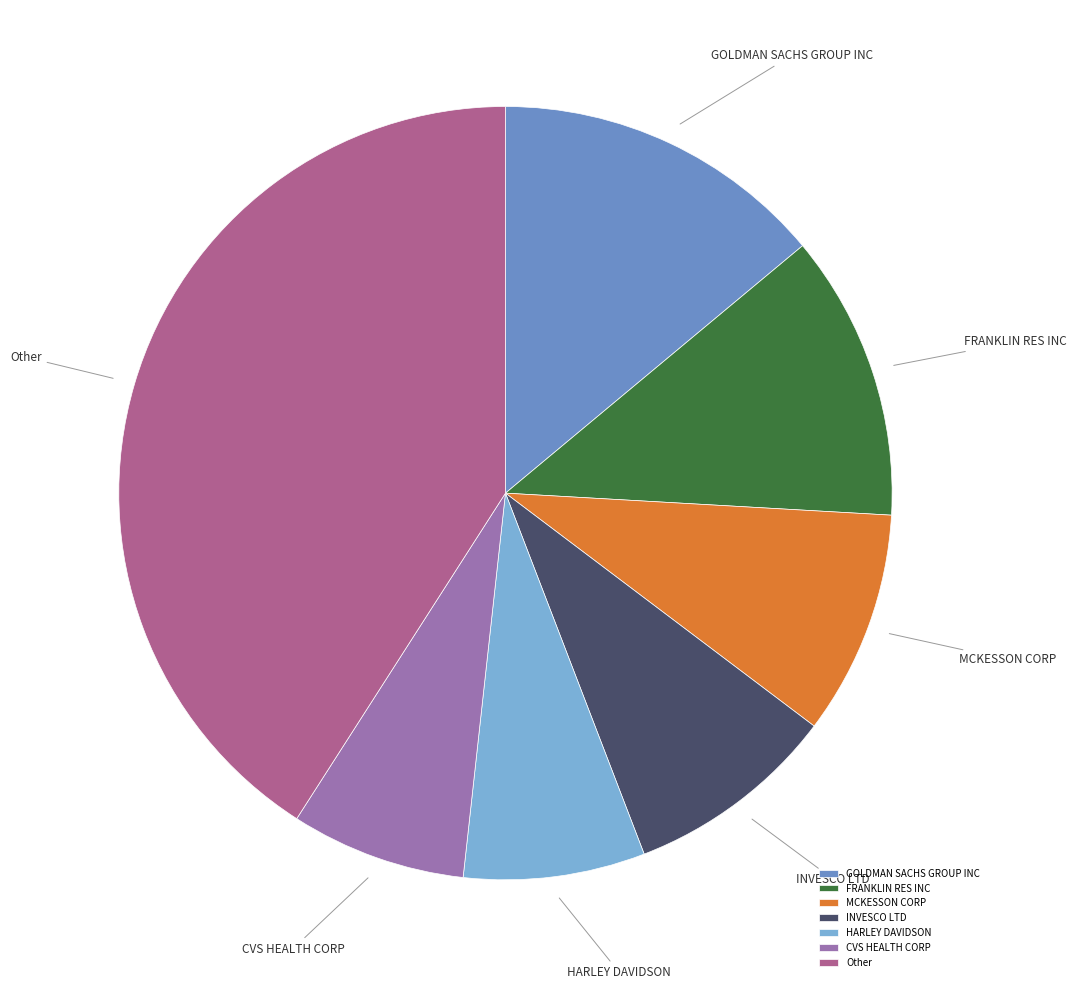

Combined, do INVESCO LTD and CVS HEALTH CORP account for over 50%?

No